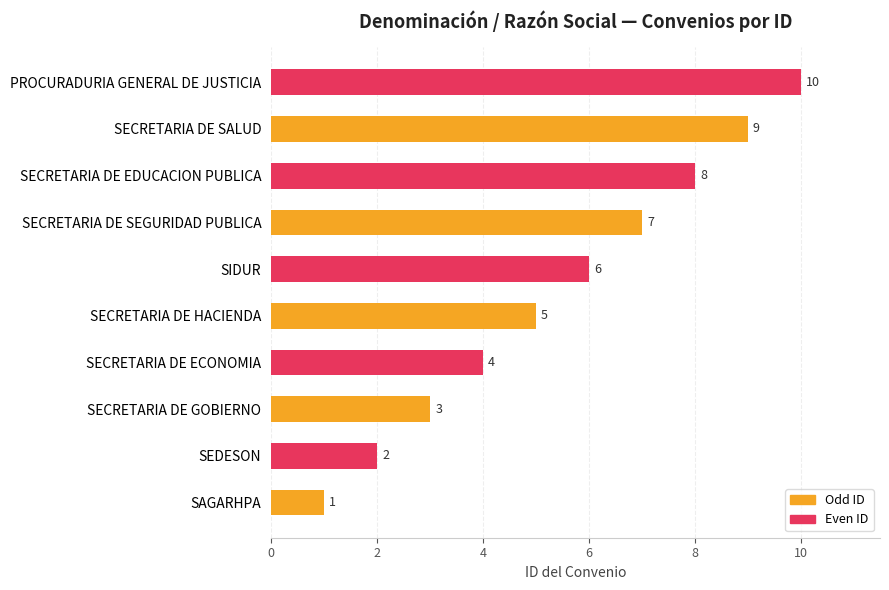

Are the bars grouped side by side (vs. stacked)?

No